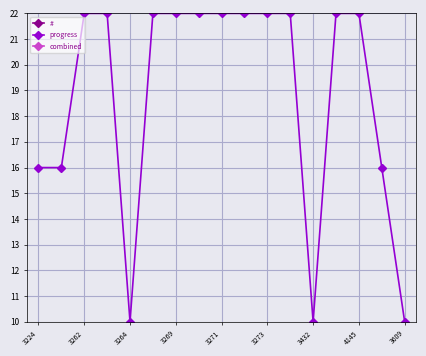

What is the maximum value for progress?

22